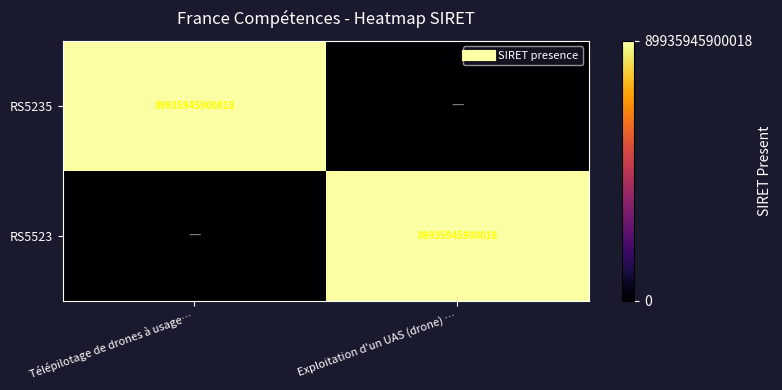

Which series has the largest total across all categories?

RS5235